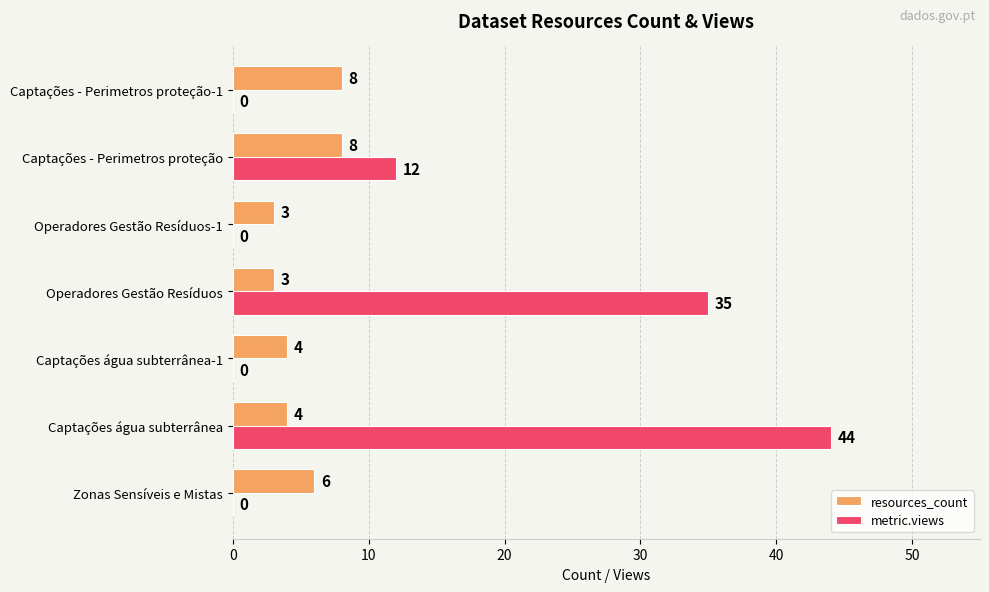

What is the average value of the resources_count series?

5